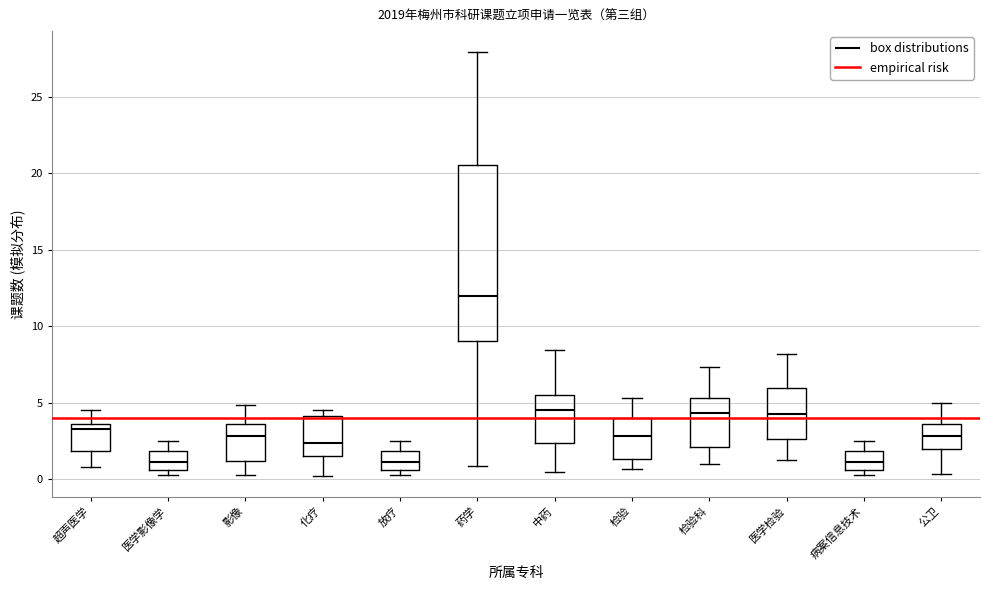

Reading left to right, transcribe this box plot: for each box, give where its median line is, the range the box spans, and where its two whiskers end, as read against the y-axis. The values are not printed on the chart, so give them approximately, as read against the axis.

超声医学: median 3.5 (just below the box's upper edge), box 2.0 to 3.5, whiskers 1.0 to 4.5
医学影像学: median 1.0, box 0.5 to 2.0, whiskers 0.5 (just below the box's lower edge) to 2.5
影像: median 3.0, box 1.0 to 3.5, whiskers 0.5 to 5.0
化疗: median 2.5, box 1.5 to 4.0, whiskers 0.0 to 4.5
放疗: median 1.0, box 0.5 to 2.0, whiskers 0.5 (just below the box's lower edge) to 2.5
药学: median 12.0, box 9.0 to 20.5, whiskers 1.0 to 28.0
中药: median 4.5, box 2.5 to 5.5, whiskers 0.5 to 8.5
检验: median 3.0, box 1.5 to 4.0, whiskers 0.5 to 5.5
检验科: median 4.5, box 2.0 to 5.5, whiskers 1.0 to 7.5
医学检验: median 4.5, box 2.5 to 6.0, whiskers 1.5 to 8.0
病案信息技术: median 1.0, box 0.5 to 2.0, whiskers 0.5 (just below the box's lower edge) to 2.5
公卫: median 3.0, box 2.0 to 3.5, whiskers 0.5 to 5.0